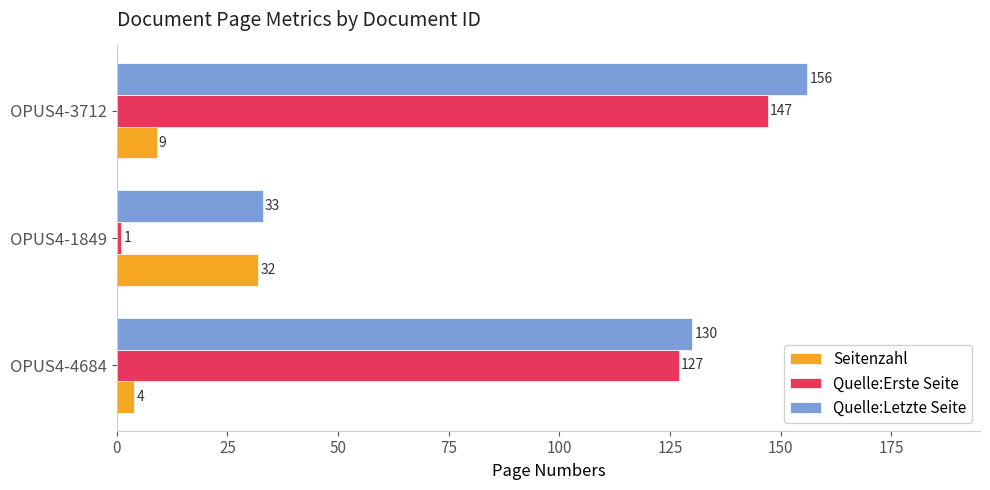

How many Quelle:Letzte Seite values are between 33 and 156?

3